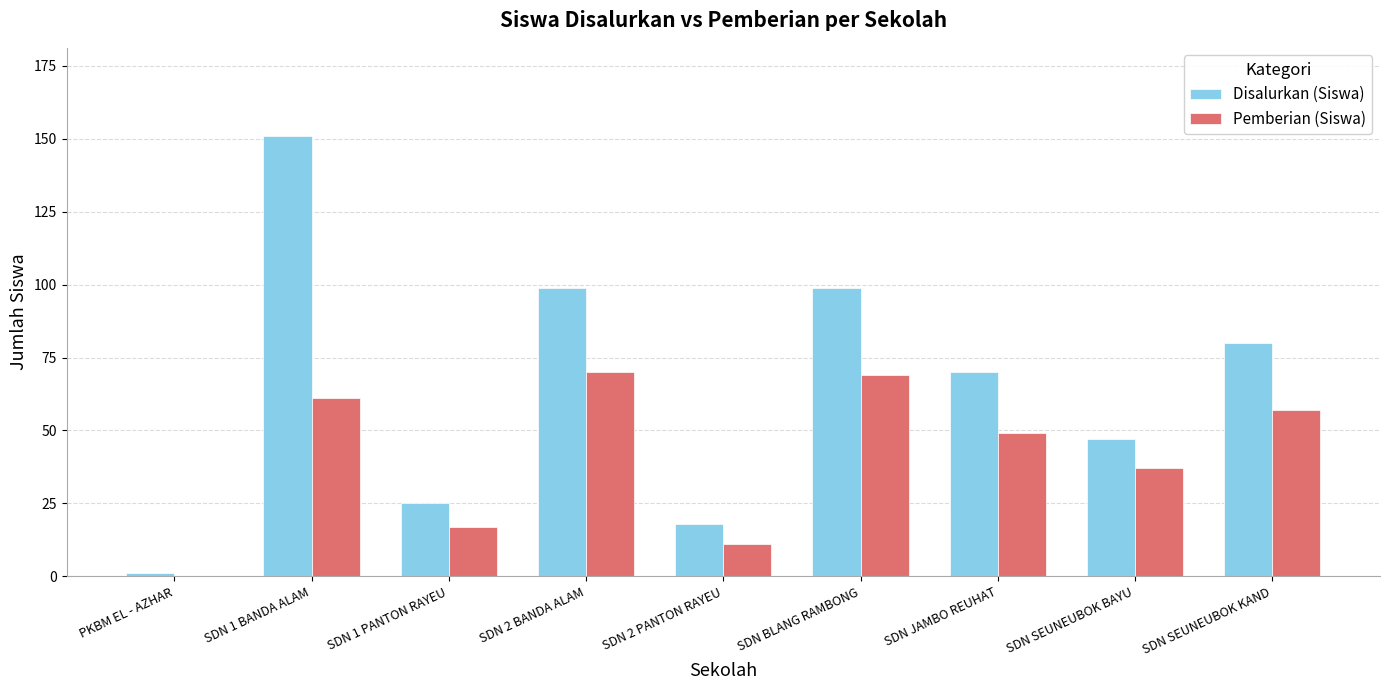

How many values in Pemberian (Siswa) are above zero?

8